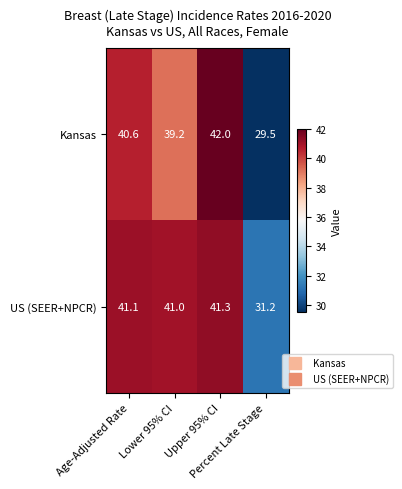

At Upper 95% CI, list the series in order from largest to smallest.

Kansas, US (SEER+NPCR)